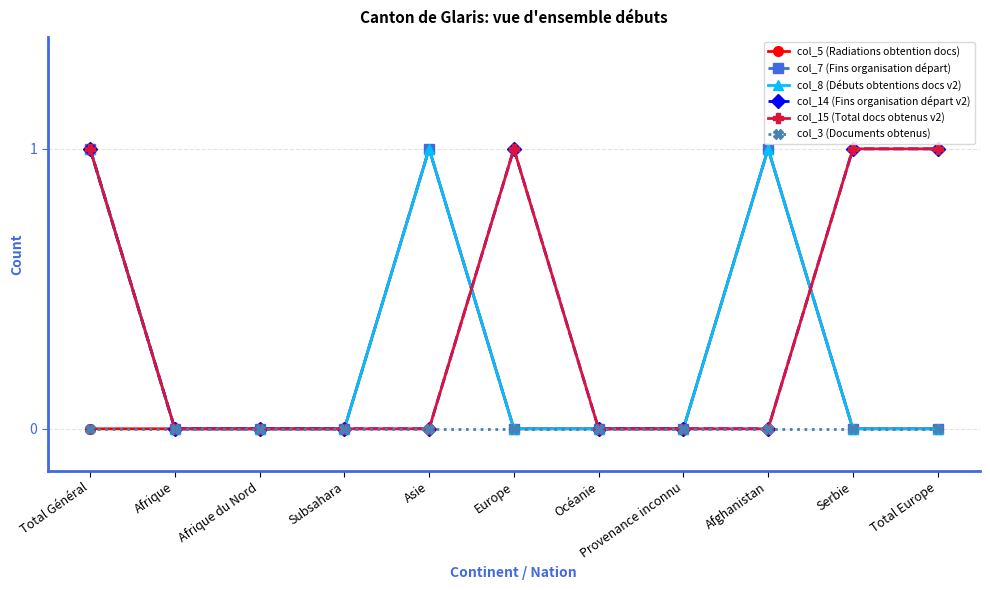

At which category is the sum across all series the highest?

Total Général